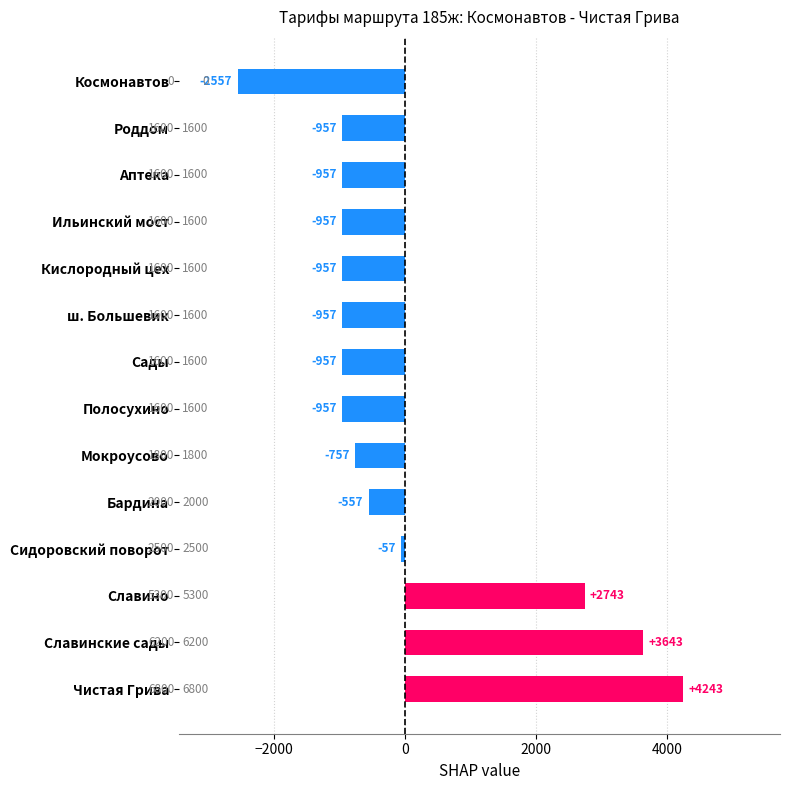

What is the difference between the second highest and second lowest values?

4600.0